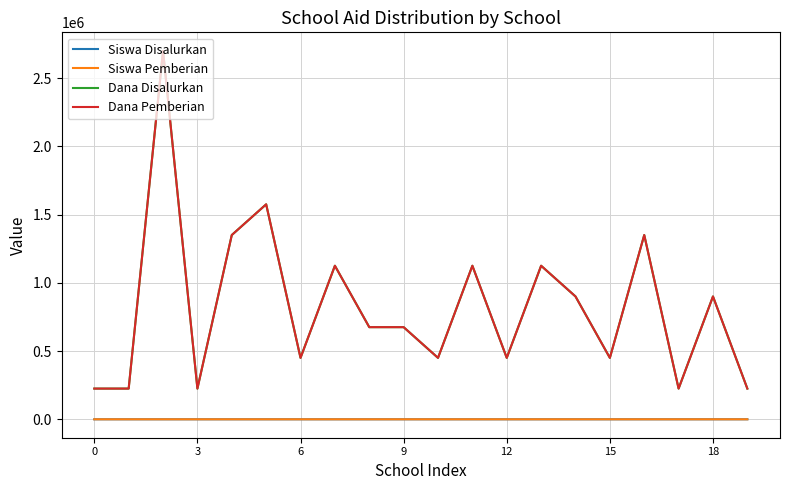

Reading left to right, list all the values displayed in this chart.

Siswa Disalurkan: 1	1	12	1	6	7	2	5	3	3	2	5	2	5	4	2	6	1	4	1
Siswa Pemberian: 1	1	12	1	6	7	2	5	3	3	2	5	2	5	4	2	6	1	4	1
Dana Disalurkan: 225000	225000	2700000	225000	1350000	1575000	450000	1125000	675000	675000	450000	1125000	450000	1125000	900000	450000	1350000	225000	900000	225000
Dana Pemberian: 225000	225000	2700000	225000	1350000	1575000	450000	1125000	675000	675000	450000	1125000	450000	1125000	900000	450000	1350000	225000	900000	225000